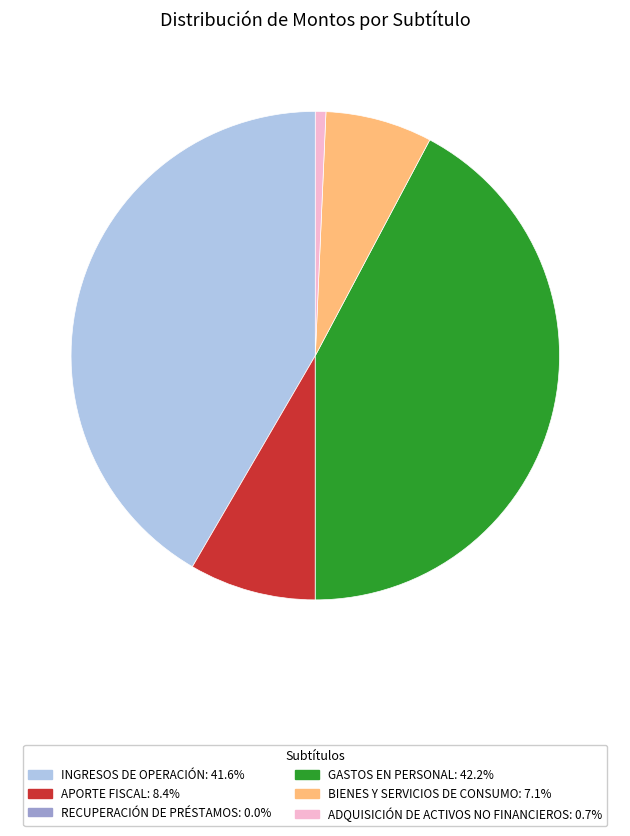

Is there a majority slice in this chart?

No